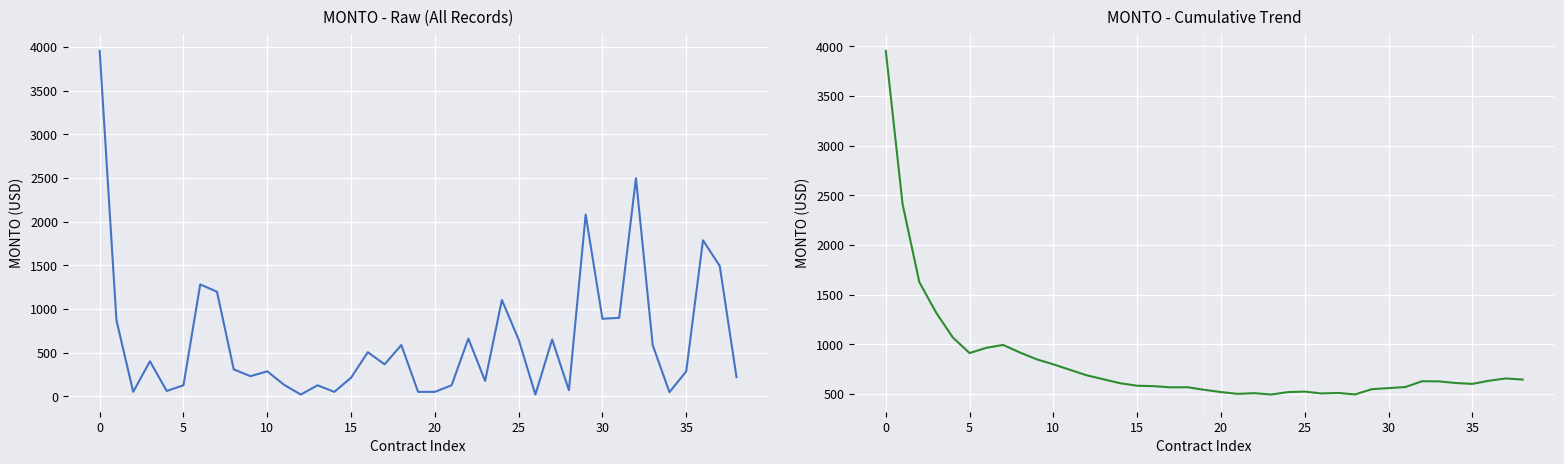

What is the maximum value for MONTO?

3955.0